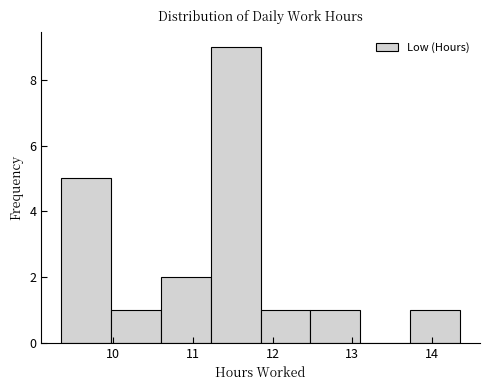

Reading left to right, transcribe this chart: for each bar, give the range it covers on the x-axis and its height. Neither the bar edges nor the heights are printed on the chart, so give them approximately, as read against the axes.

9.4 to 10.0: 5
10.0 to 10.6: 1
10.6 to 11.2: 2
11.2 to 11.9: 9
11.9 to 12.5: 1
12.5 to 13.1: 1
13.1 to 13.7: 0
13.7 to 14.4: 1